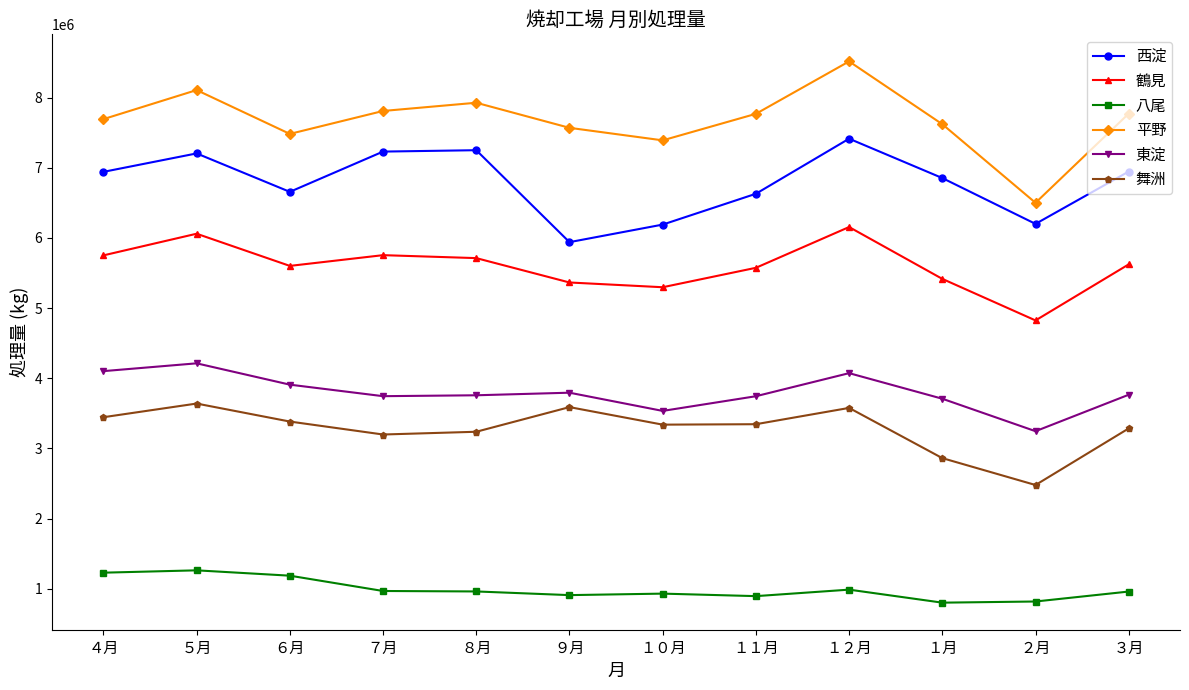

Which series changed the most between ８月 and ２月?

平野